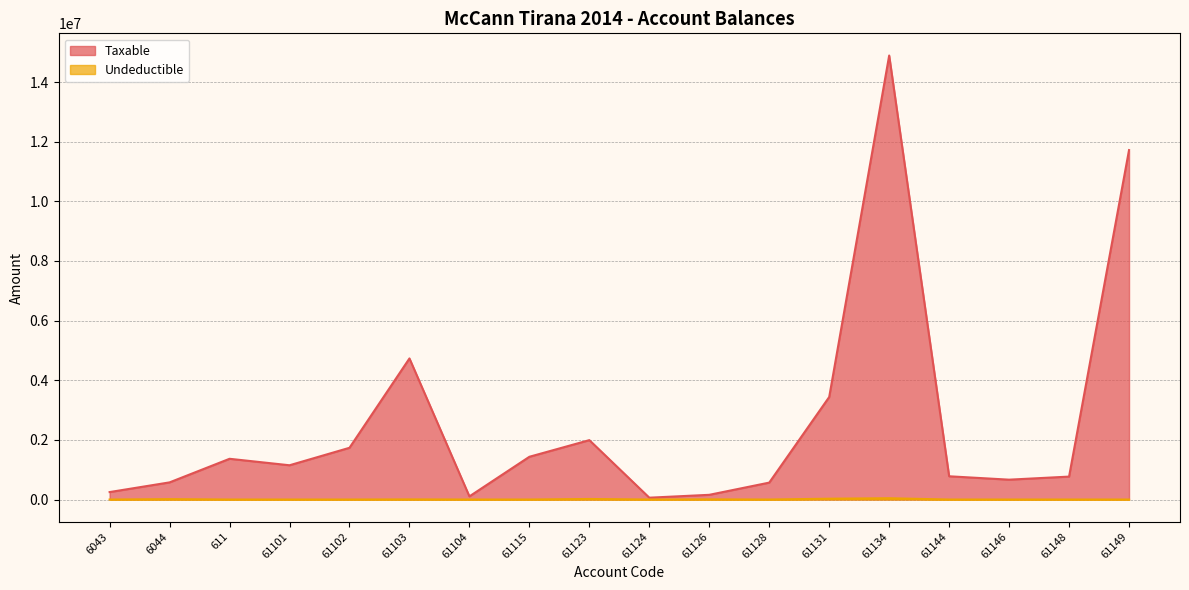

Which series has the largest total across all categories?

Taxable